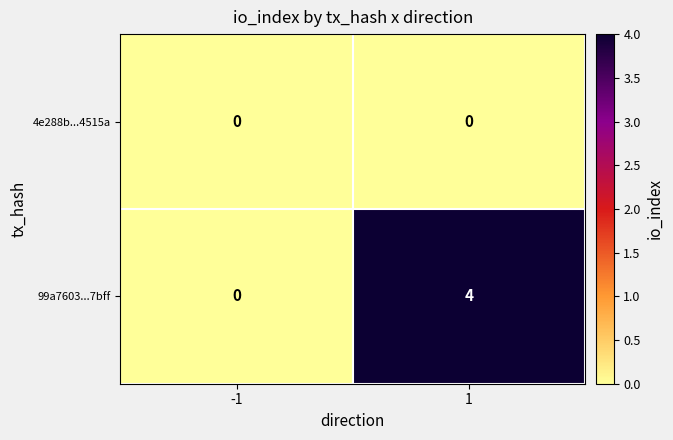

The value of 99a7603...7bff at -1 is 1. True or false?

False